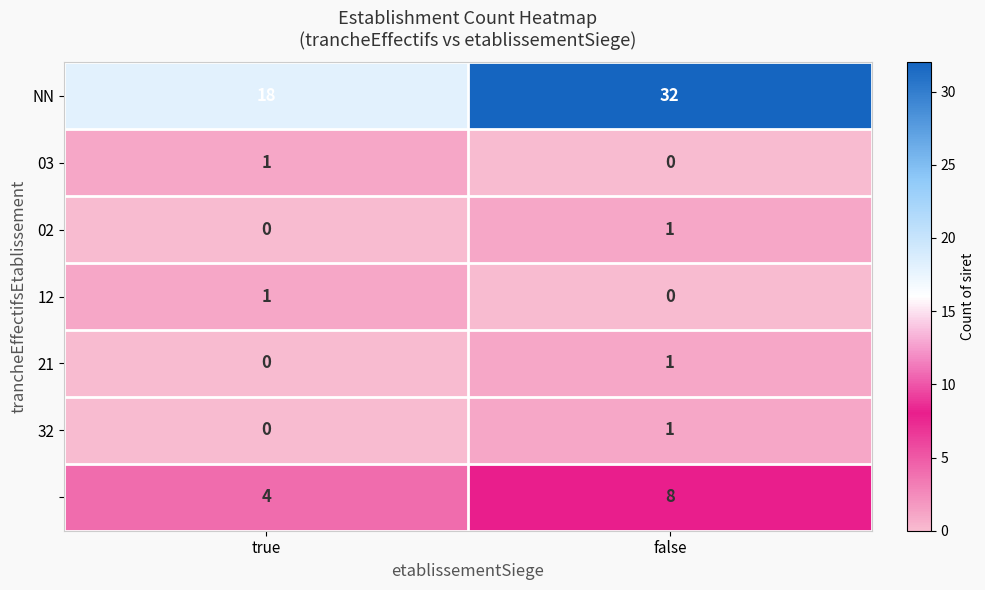

What is the total value across all series at true?

24